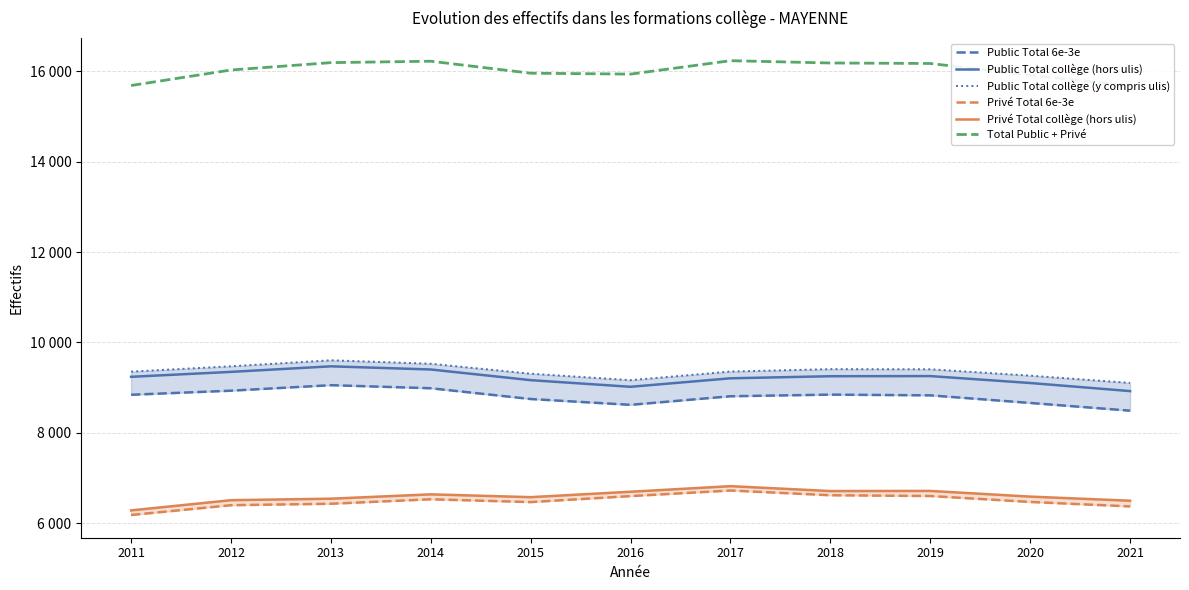

What is the maximum value for Privé Total 6e-3e?

6725